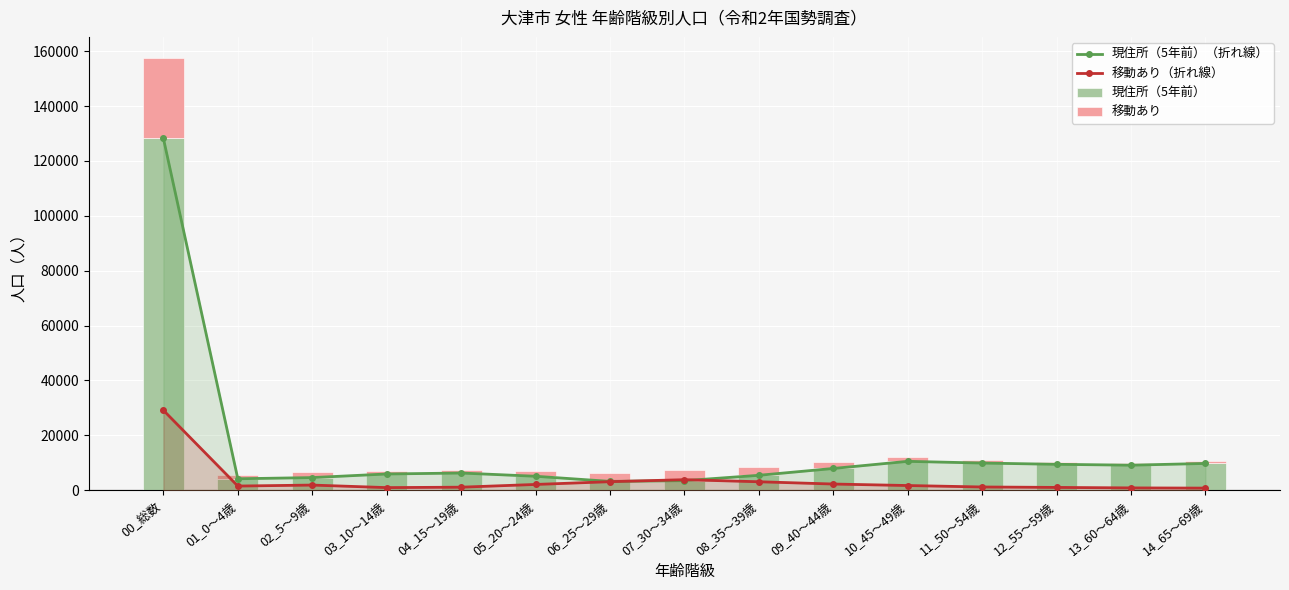

At 14_65～69歳, list the series in order from smallest to largest.

移動あり（折れ線）, 移動あり, 現住所（5年前）（折れ線）, 現住所（5年前）